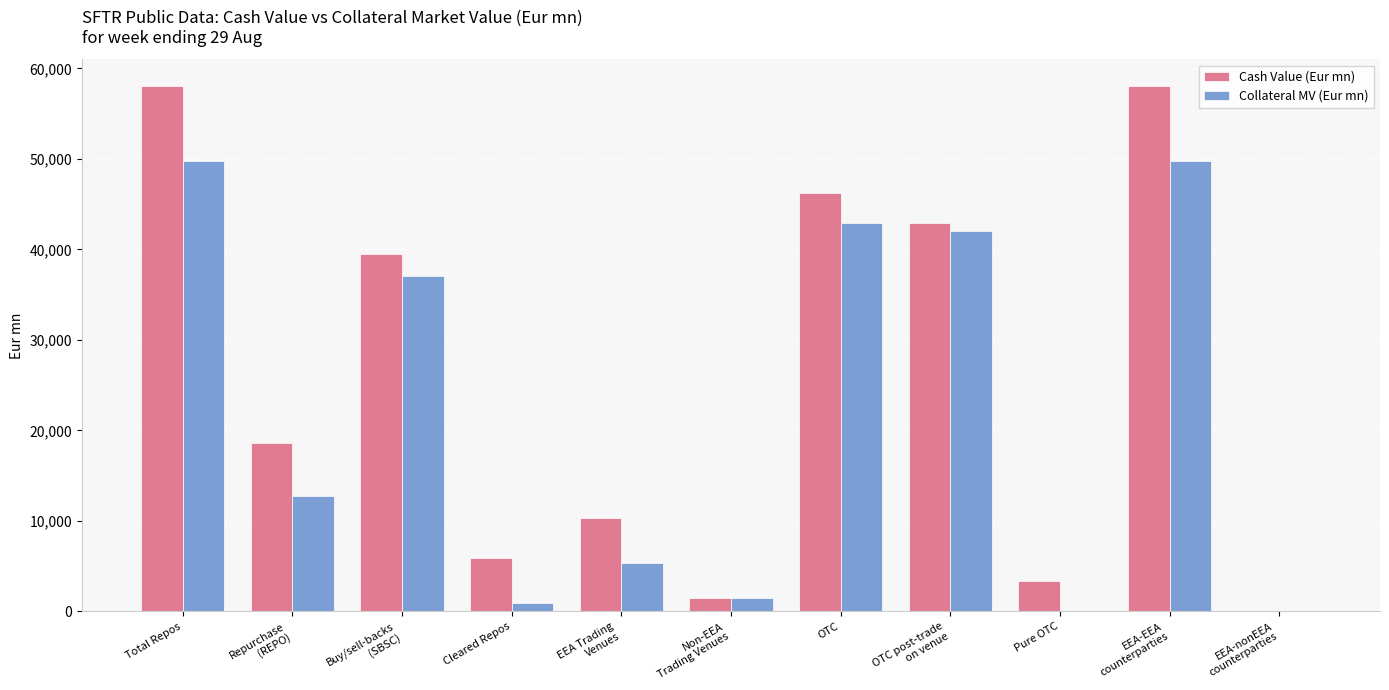

The Cash Value (Eur mn) series shows 3321.3 at Pure OTC. True or false?

True